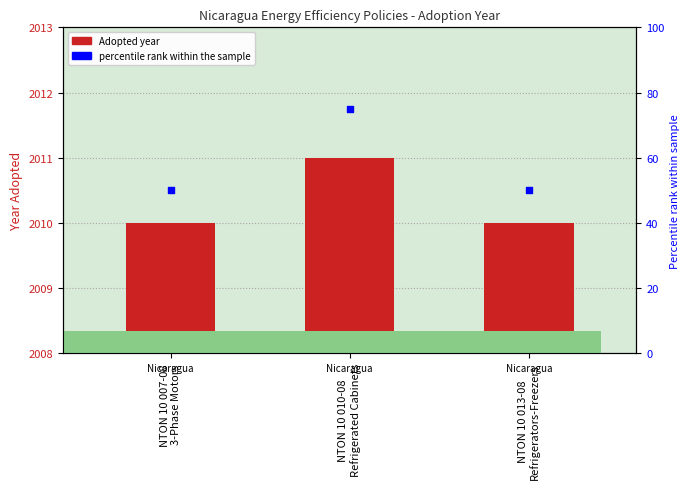

At how many categories does at least one series exceed 64?

1